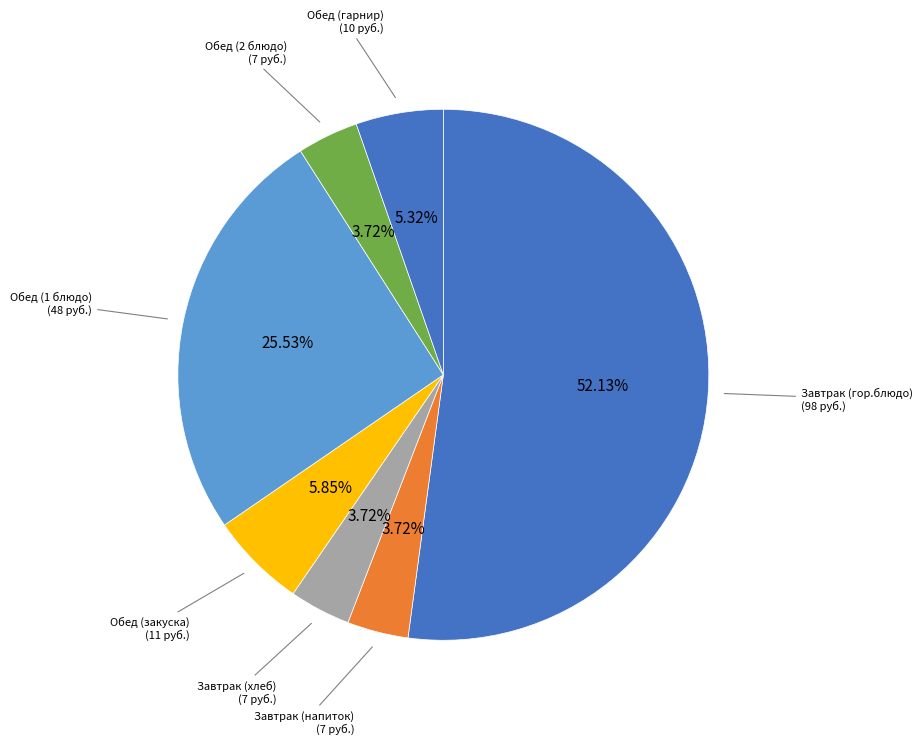

To the nearest percent, what is the average slice percentage?

14%